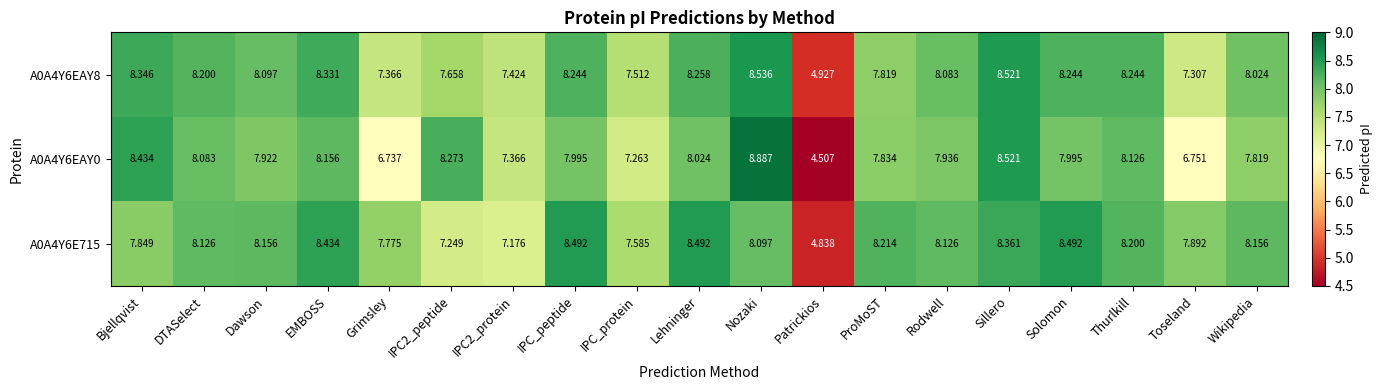

Which category has the lowest value across all series?

Patrickios